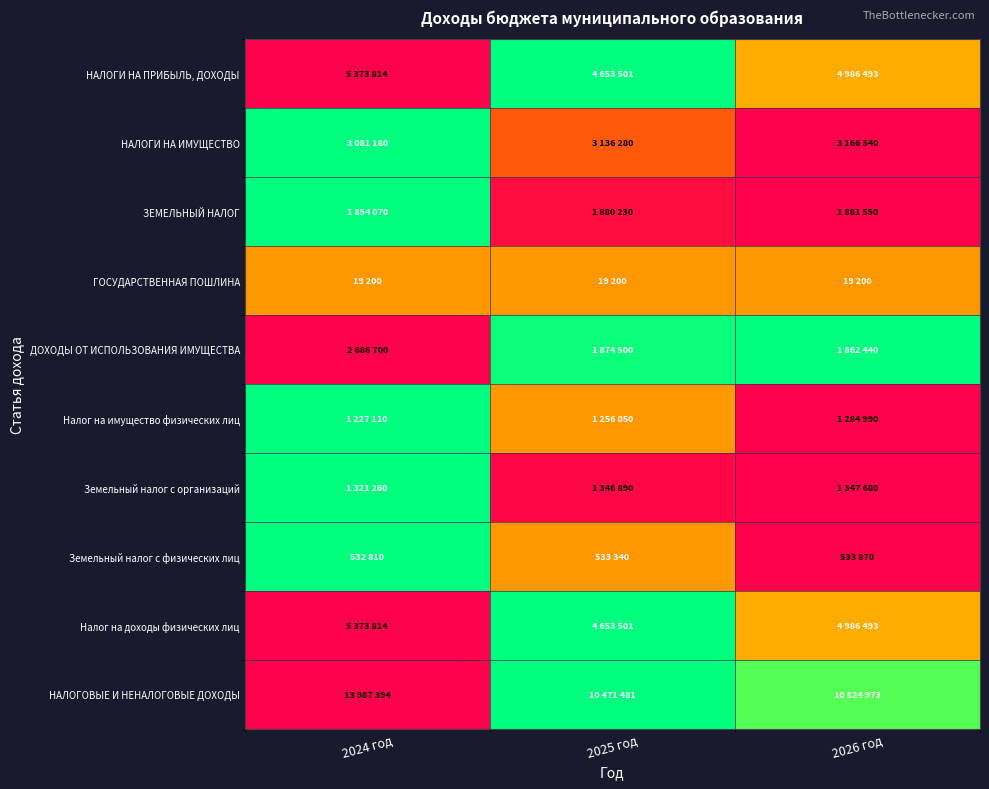

Which label corresponds to the largest value in the chart?

2024 год